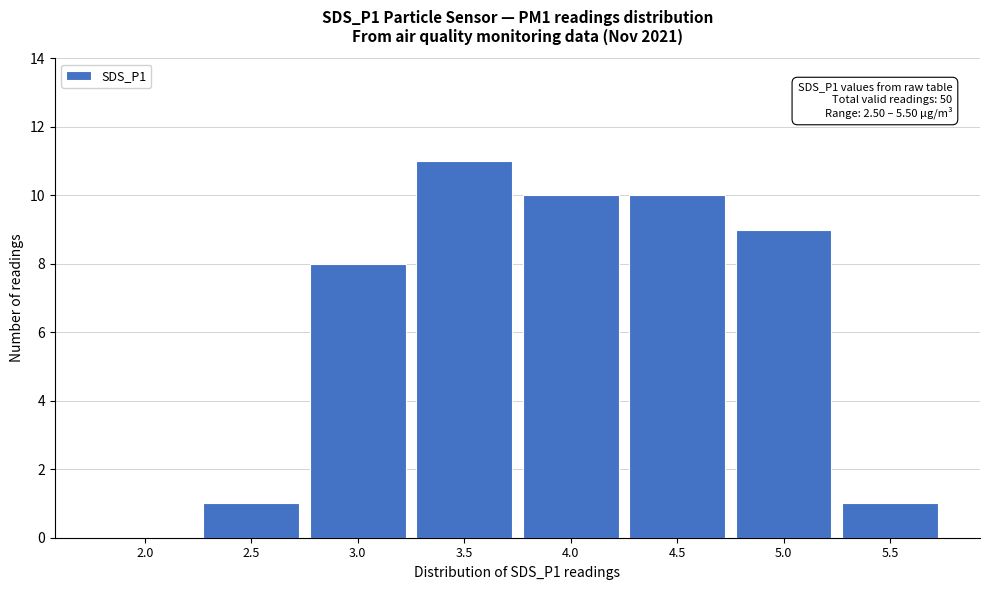

Reading right to left, transcribe all the data shown in this chart.

5.5=1	5.0=9	4.5=10	4.0=10	3.5=11	3.0=8	2.5=1	2.0=0